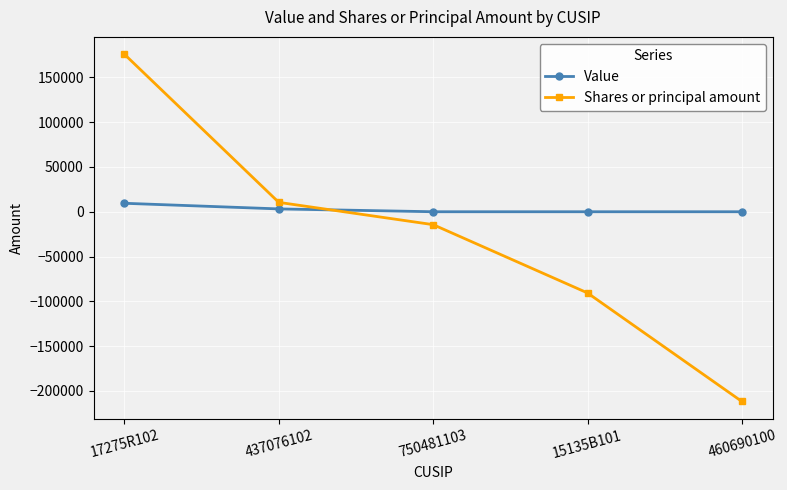

Reading right to left, list all the values displayed in this chart.

Value: 460690100=0	15135B101=0	750481103=0	437076102=3164	17275R102=9449
Shares or principal amount: 460690100=-211714	15135B101=-90610	750481103=-14404	437076102=10471	17275R102=175756